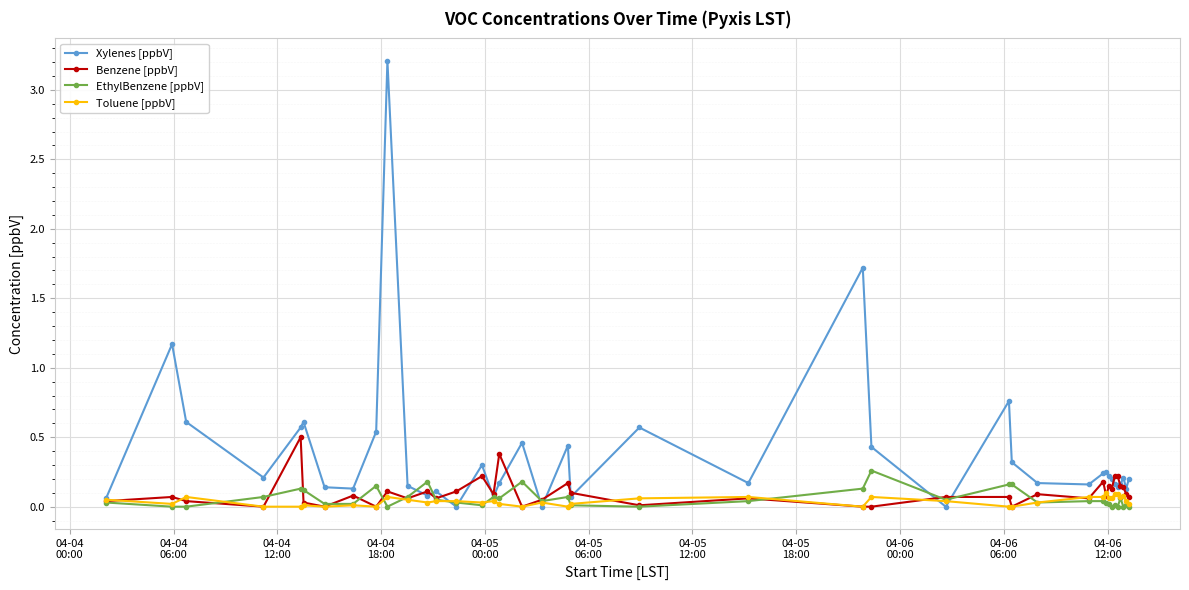

After their last crossing, which series has the higher values: Toluene [ppbV] or Xylenes [ppbV]?

Xylenes [ppbV]